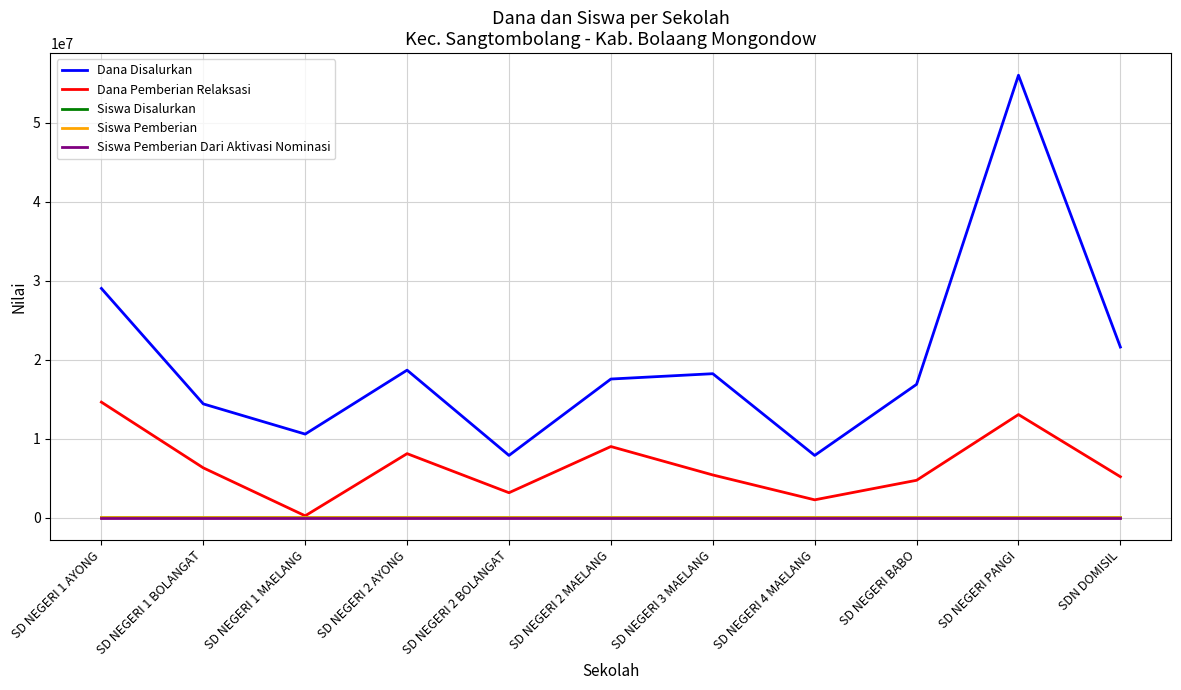

What position from the left is SD NEGERI 2 MAELANG?

6